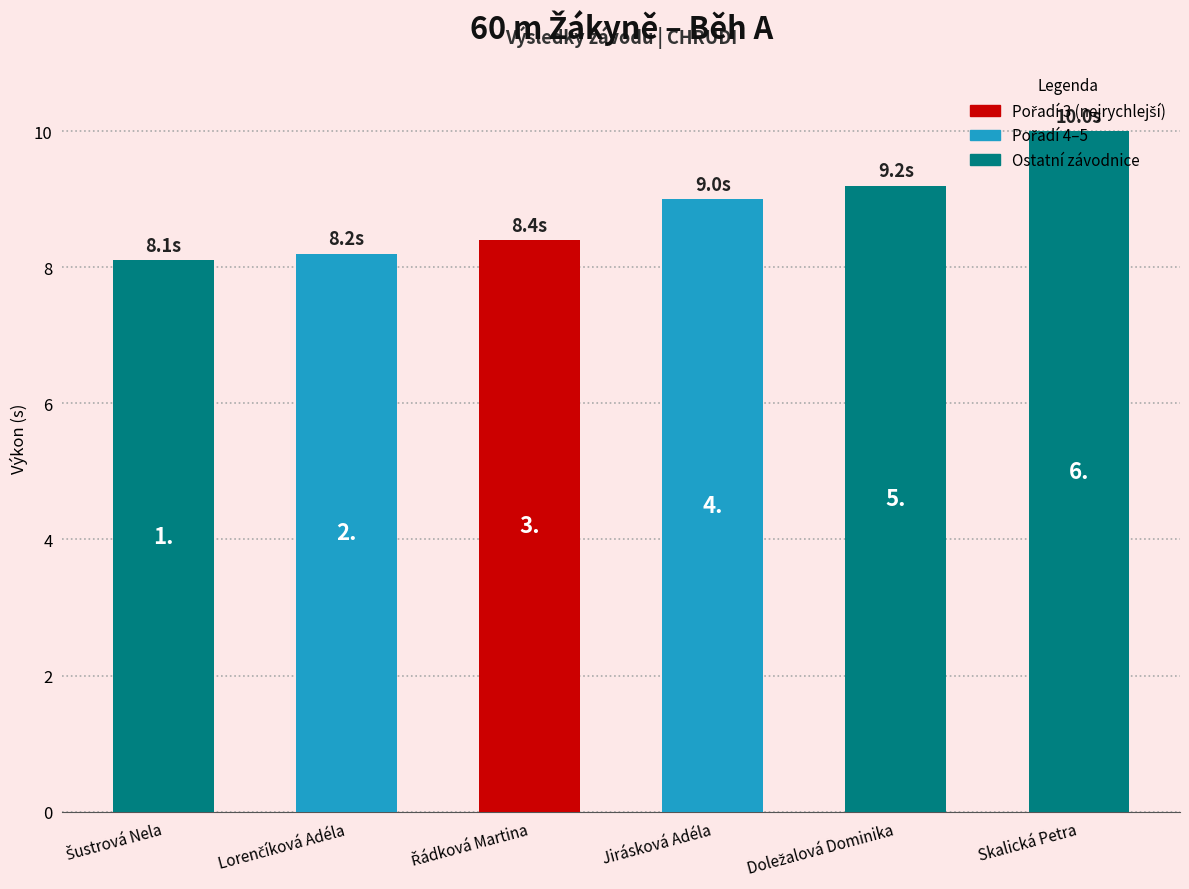

How many data points are above 9?

2